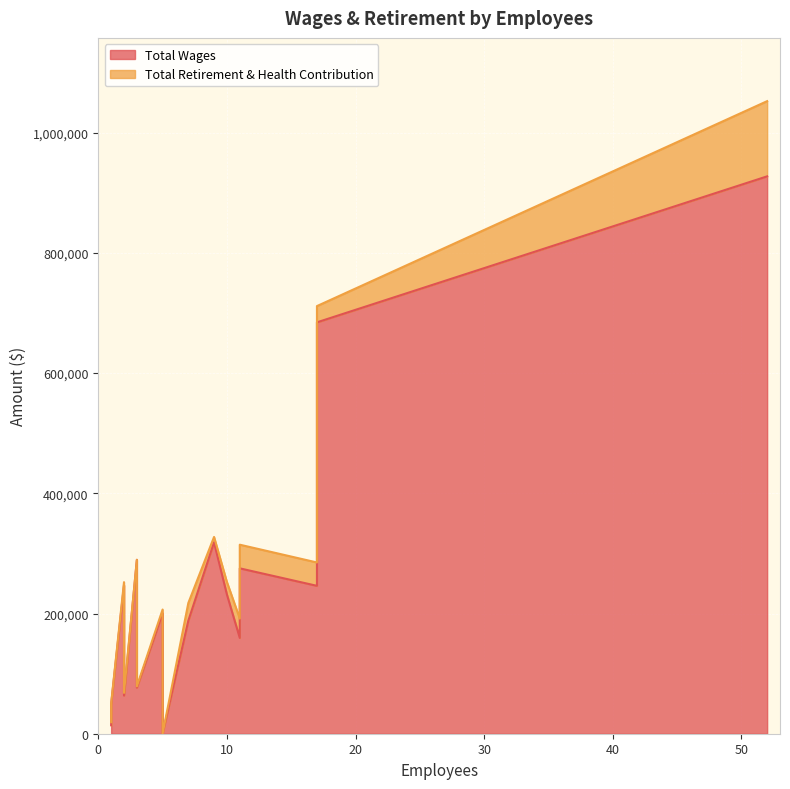

True or false: Total Retirement & Health Contribution and Total Wages intersect in this chart.

False